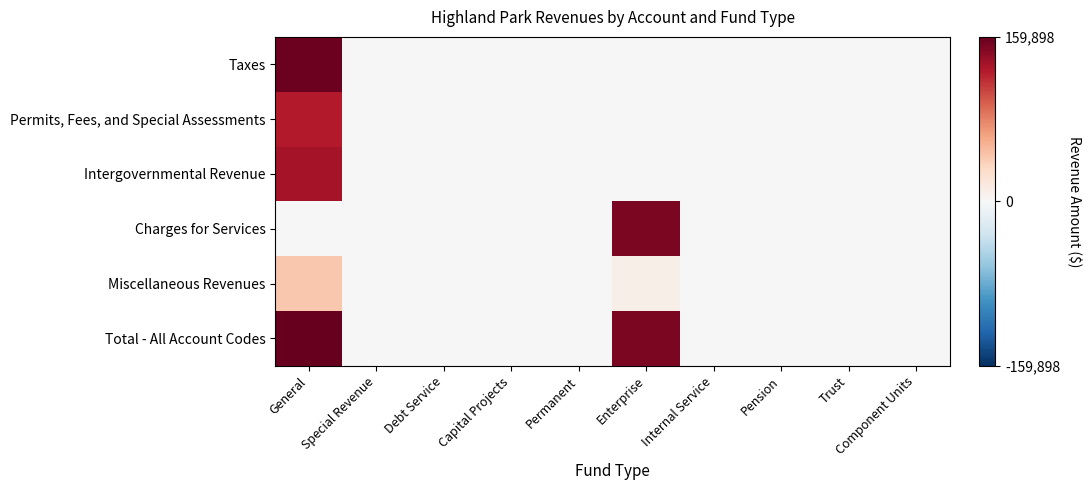

At how many categories does at least one series exceed 2?

2